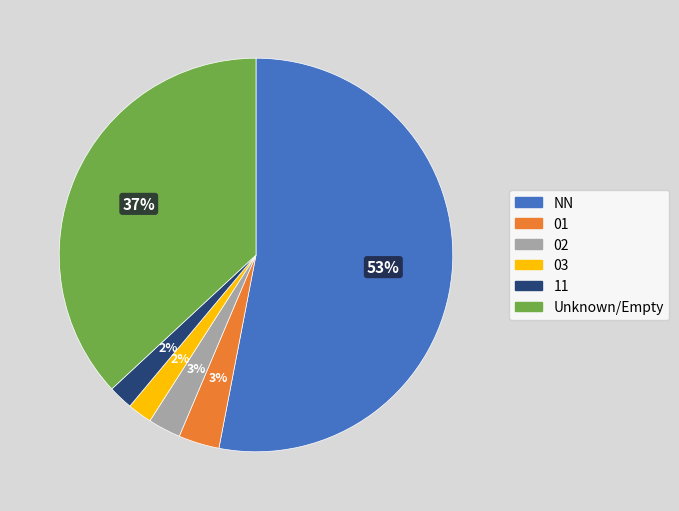

Count the number of slices in the pie.

6